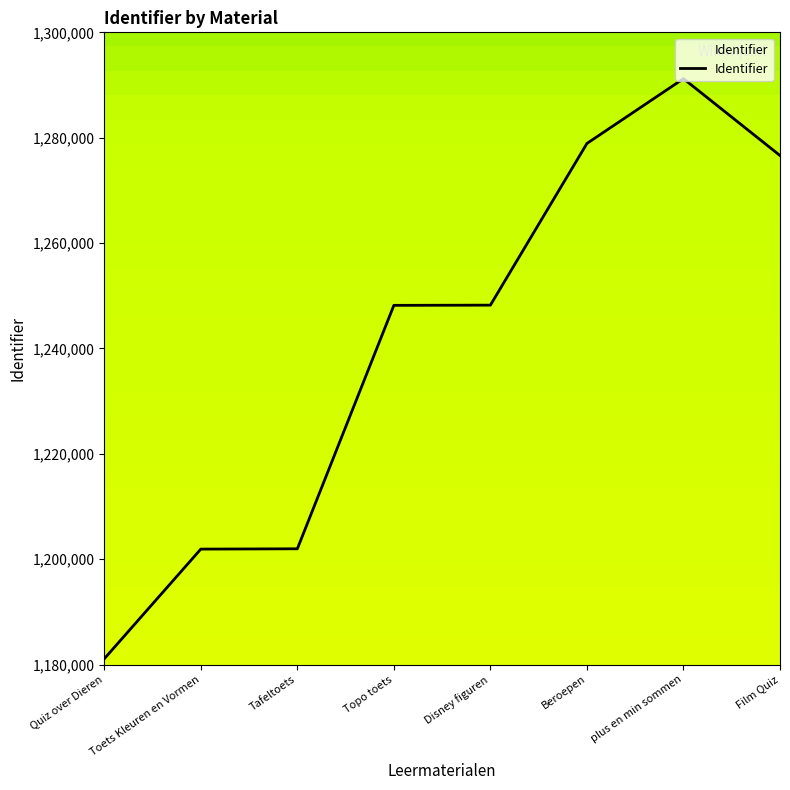

Approximately how many times larger is the value at Disney figuren compared to Beroepen?

1.0